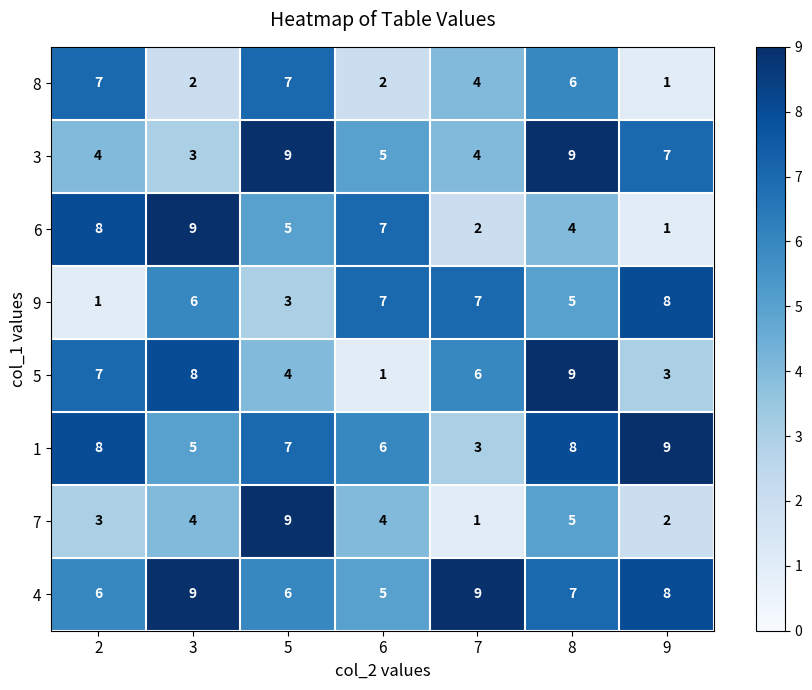

Is it true that 9 equals 3 at 5?

True